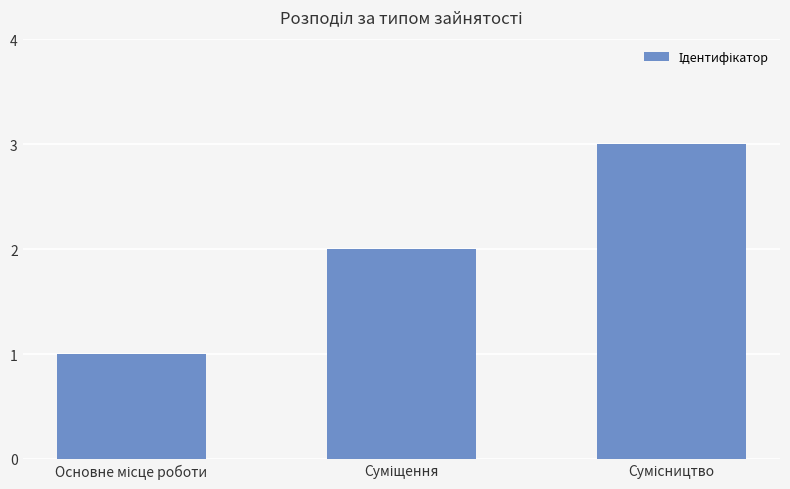

What is the sum of all values?

6